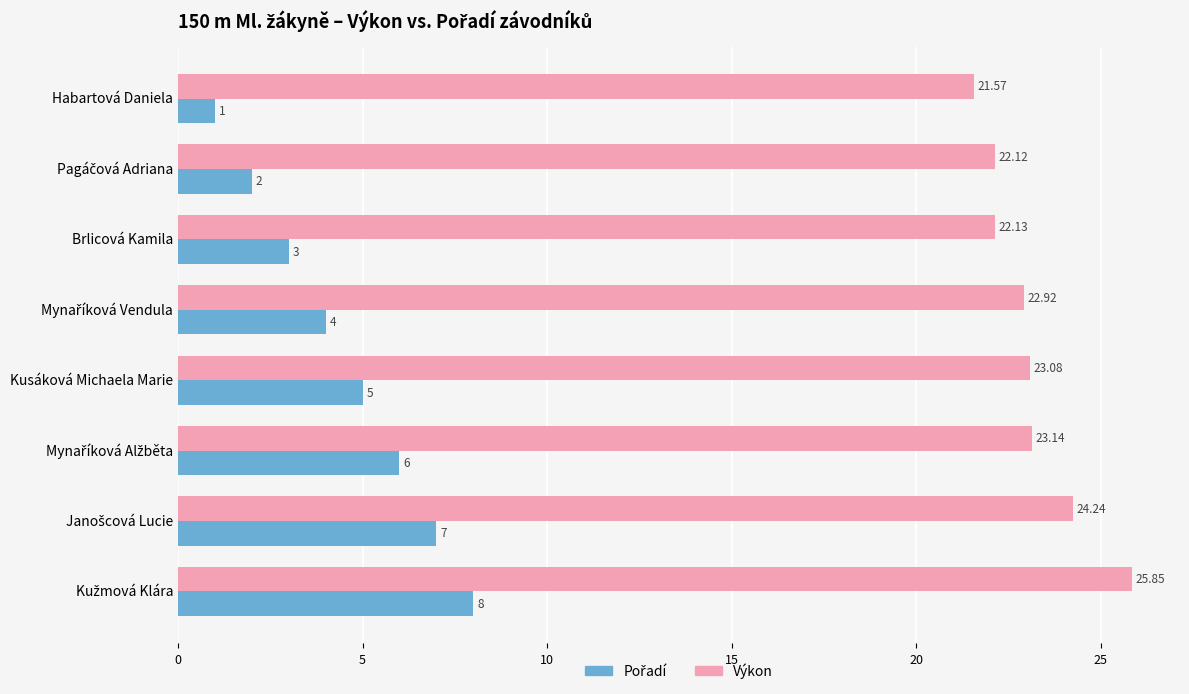

At how many categories does at least one series exceed 4?

8